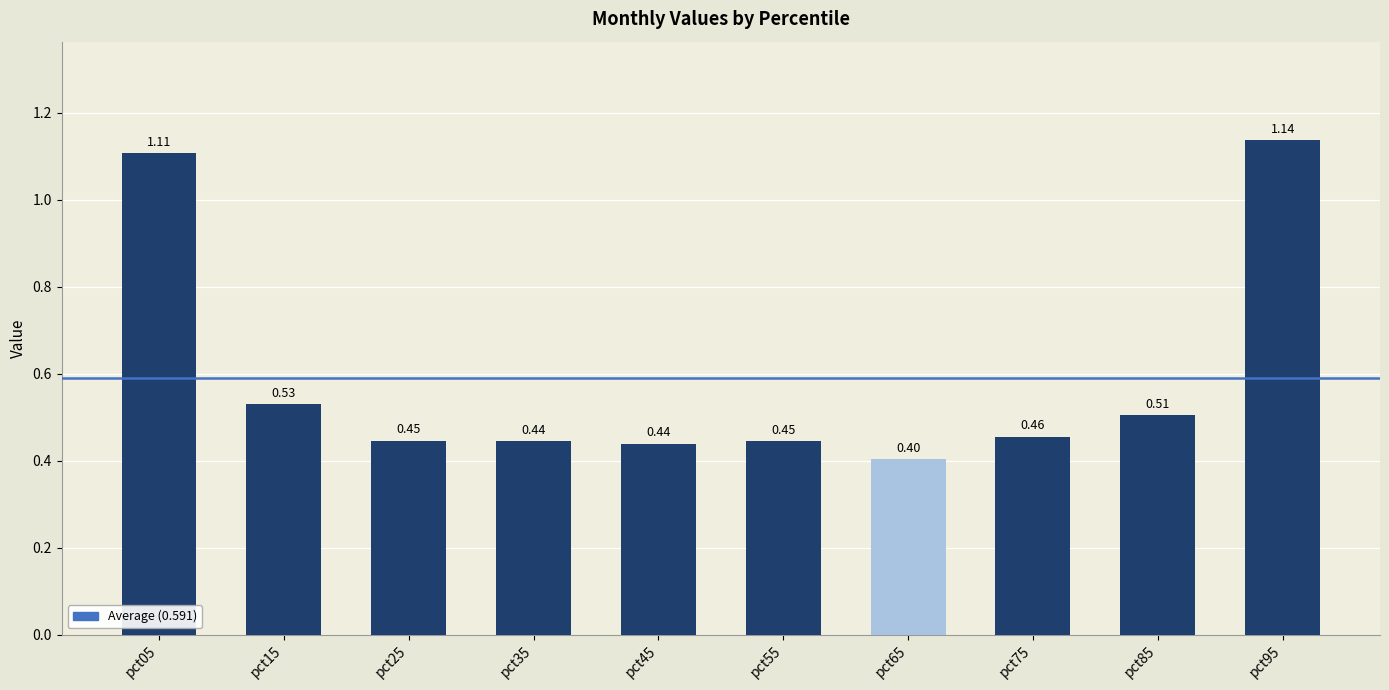

What is the average value?

0.6